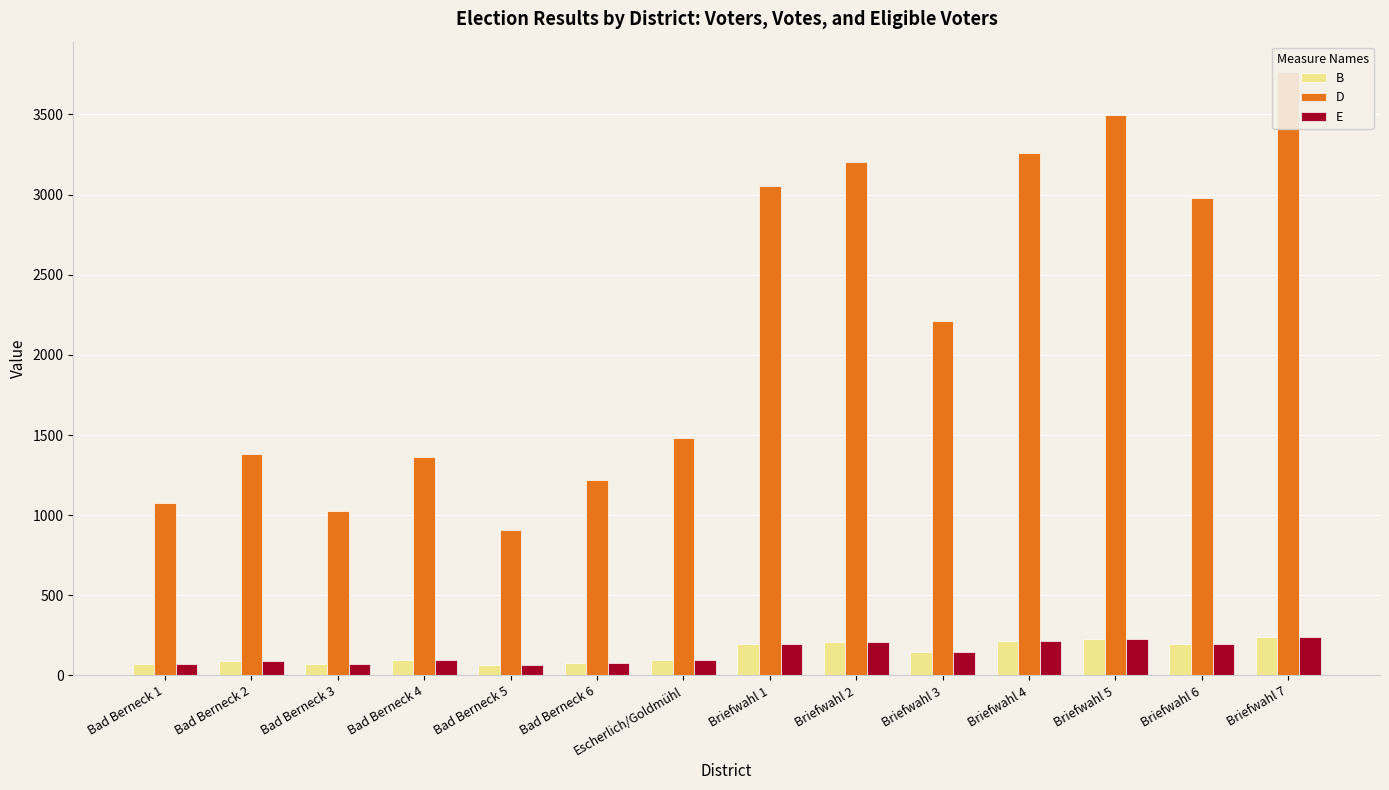

At Briefwahl 7, list the series in order from largest to smallest.

D, B, E